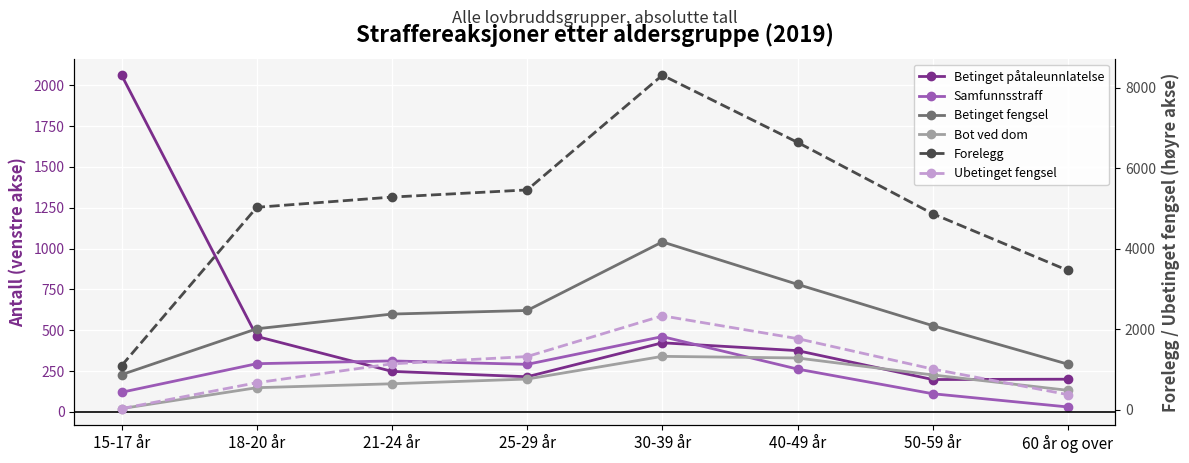

At which category is the sum across all series the highest?

30-39 år